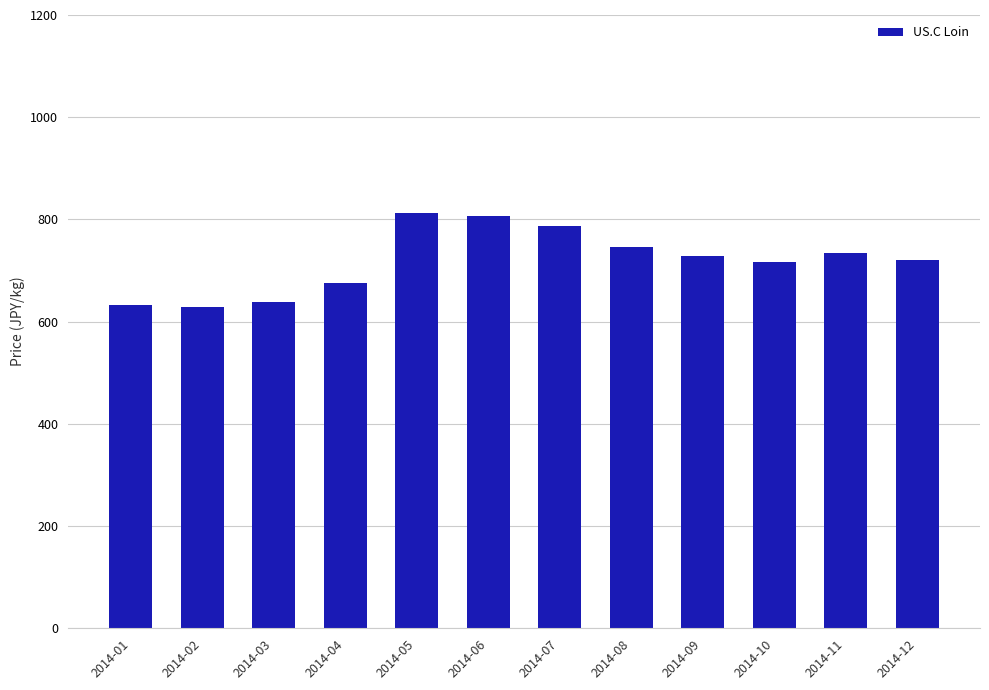

Read the value at 2014-08.

746.9